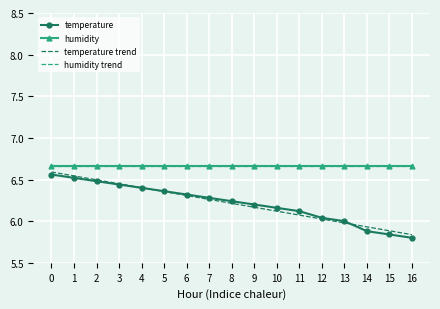

At how many categories does at least one series exceed 6?

17